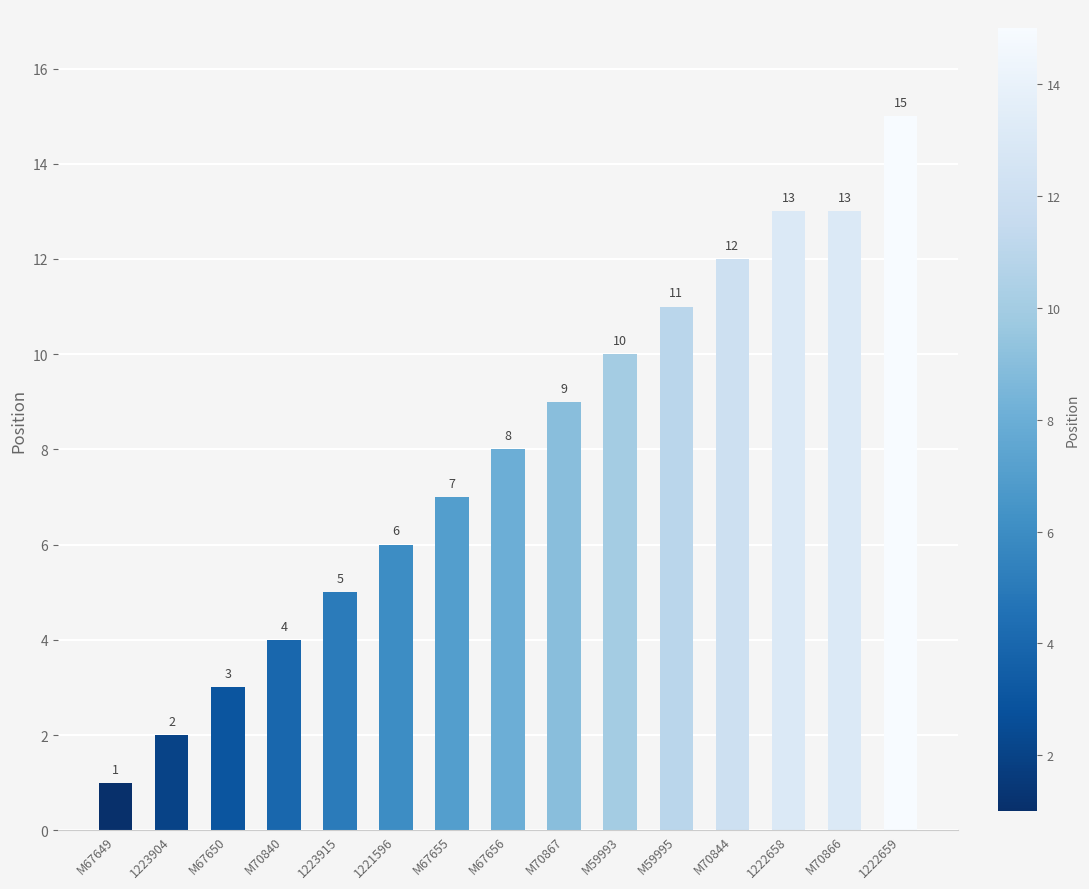

What position from the left is M59993?

10